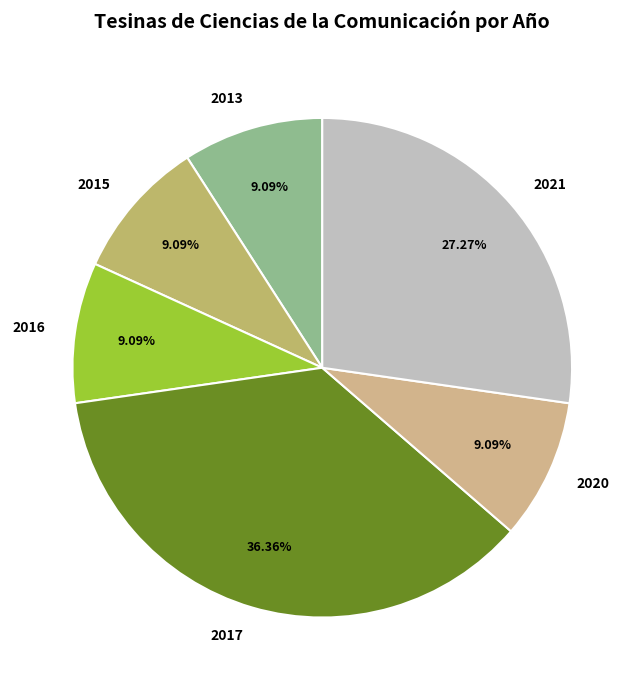

Does 2017 account for over 50% of the chart?

No